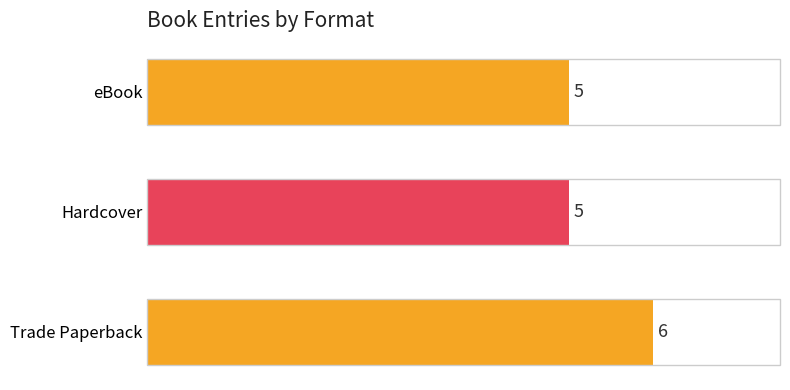

How many distinct data groups are displayed?

1